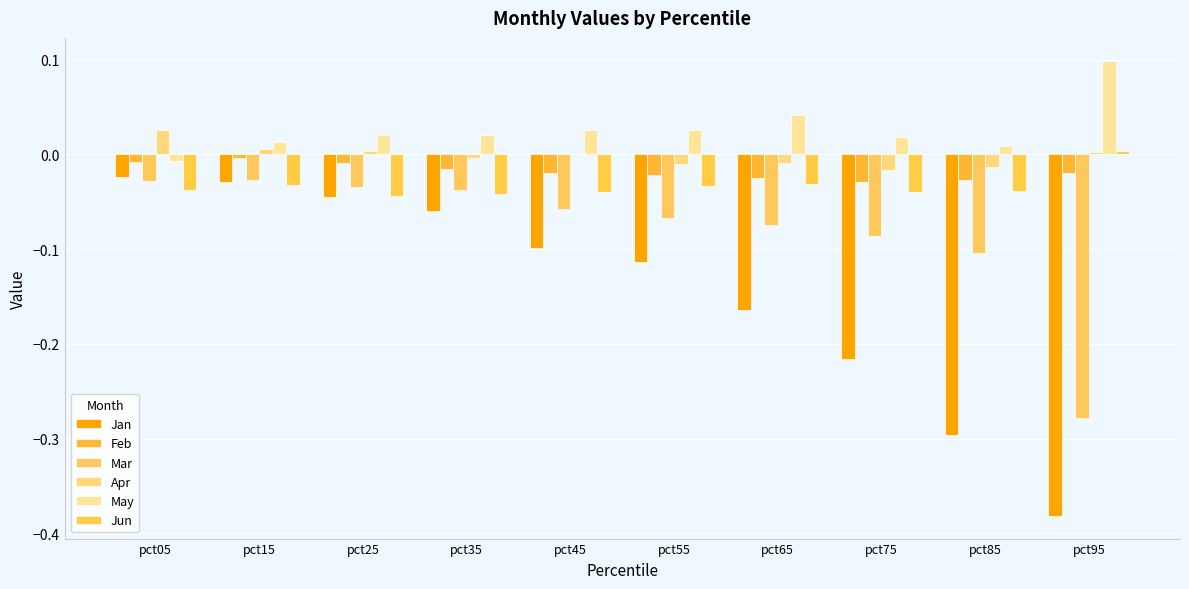

Where does the May series first go above 0?

pct15